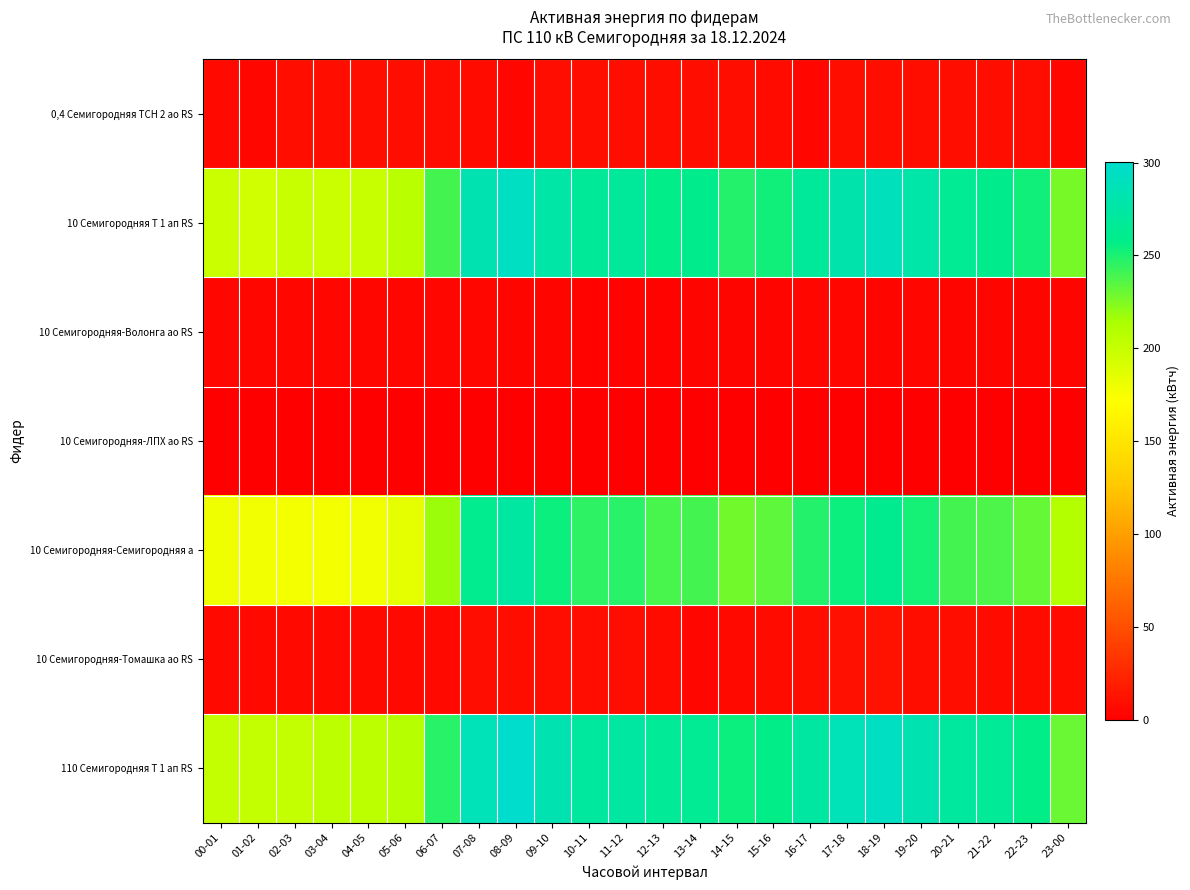

Between 03-04 and 21-22, which series saw the biggest shift?

10 Семигородняя Т 1 ап RS